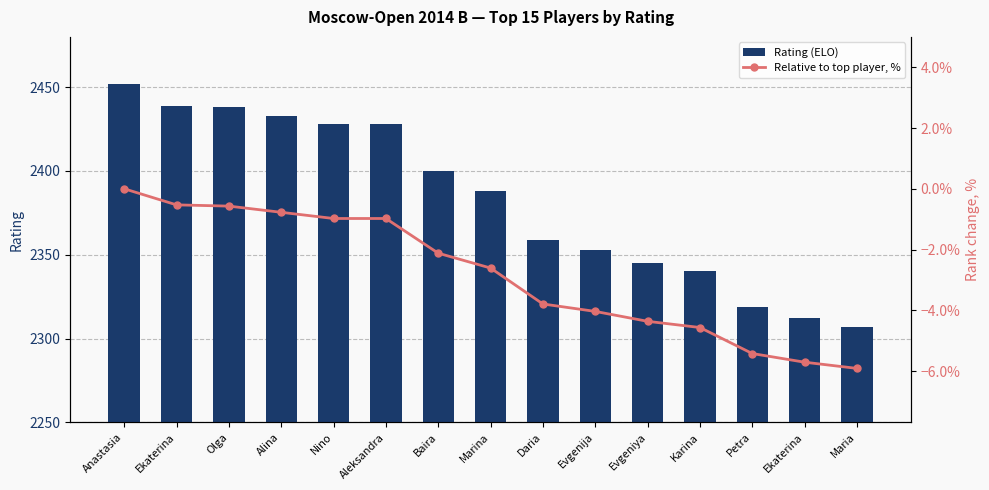

At which label does Rating (ELO) first exceed 2388?

Anastasia